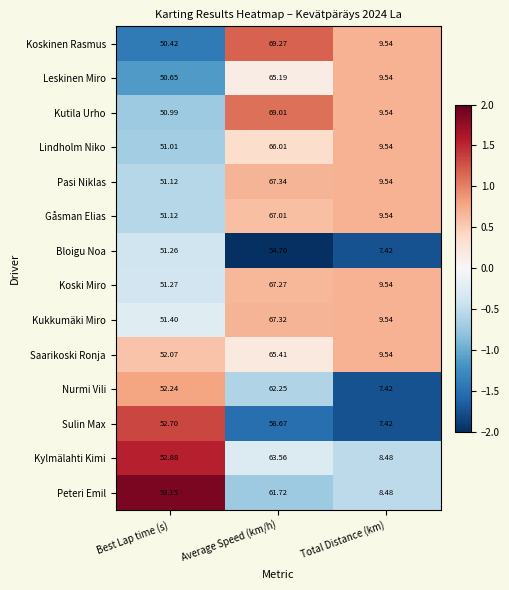

At which category does the chart reach its peak across all series?

Average Speed (km/h)